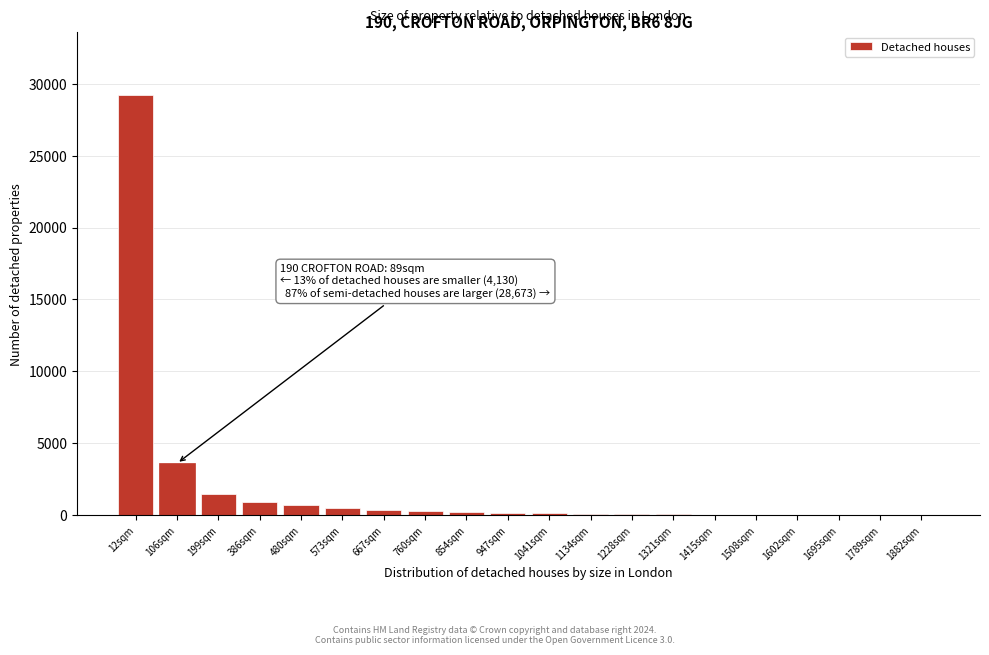

What is the maximum value shown in the chart?

29200